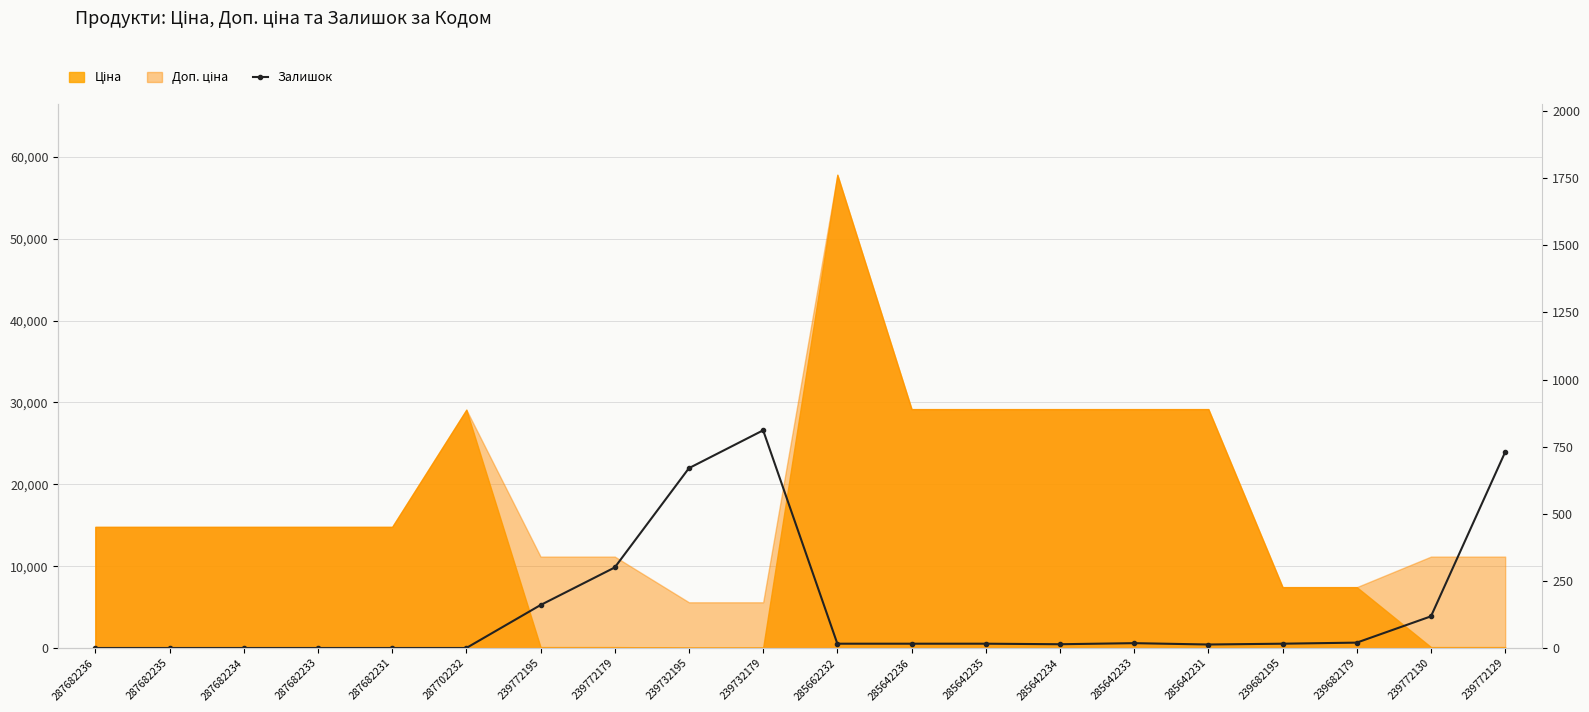

What is the label of the 14th point from the right?

239772195